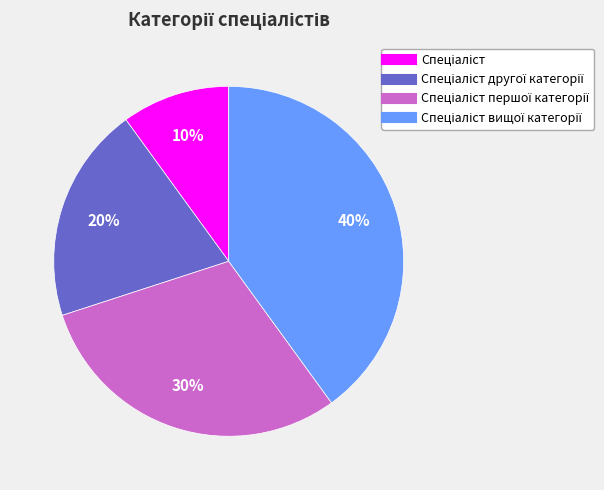

To the nearest percent, what is the difference between the largest and smallest slice percentages?

30%